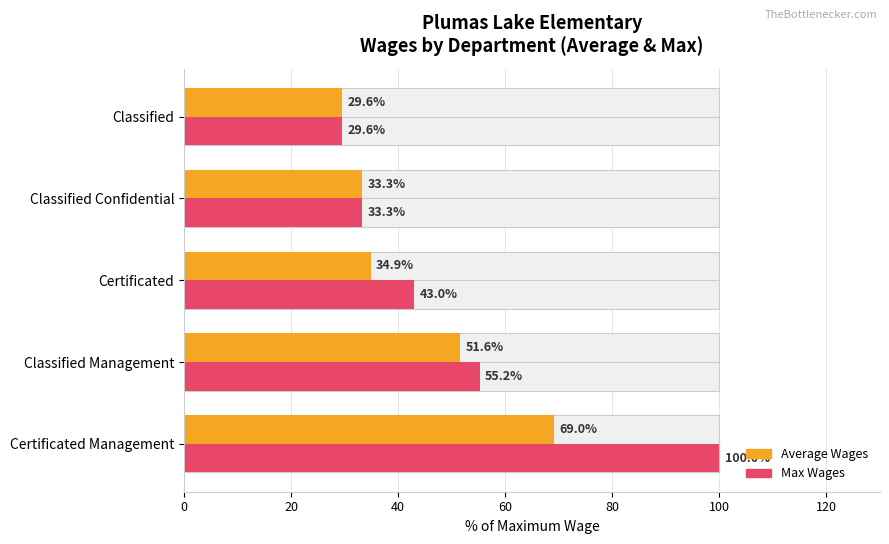

What is the spread (max minus min) of values at Certificated Management?

31.0